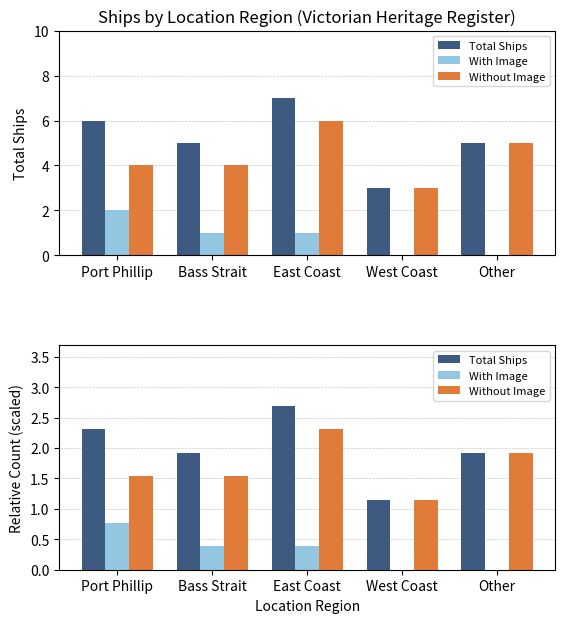

What is the minimum value for Without Image?

1.2